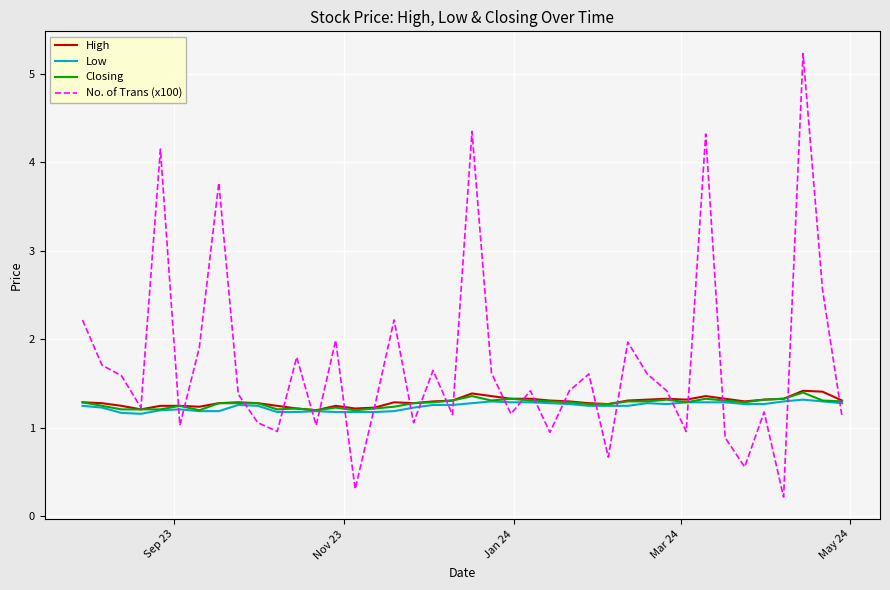

How many lines are shown in the chart?

4